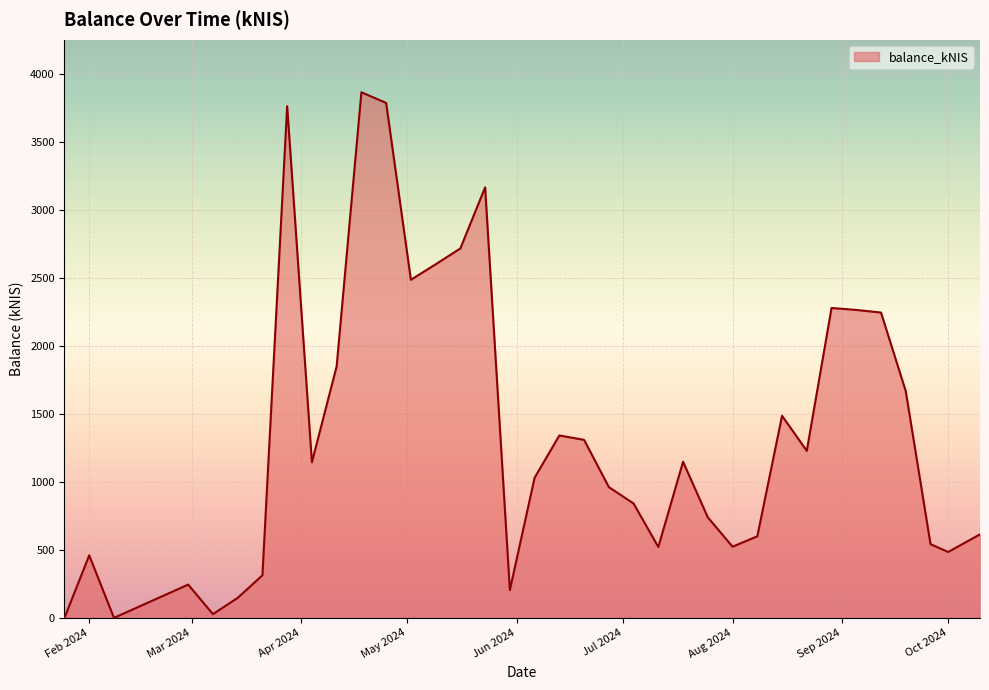

What is the difference between the maximum and minimum values?

3867.1